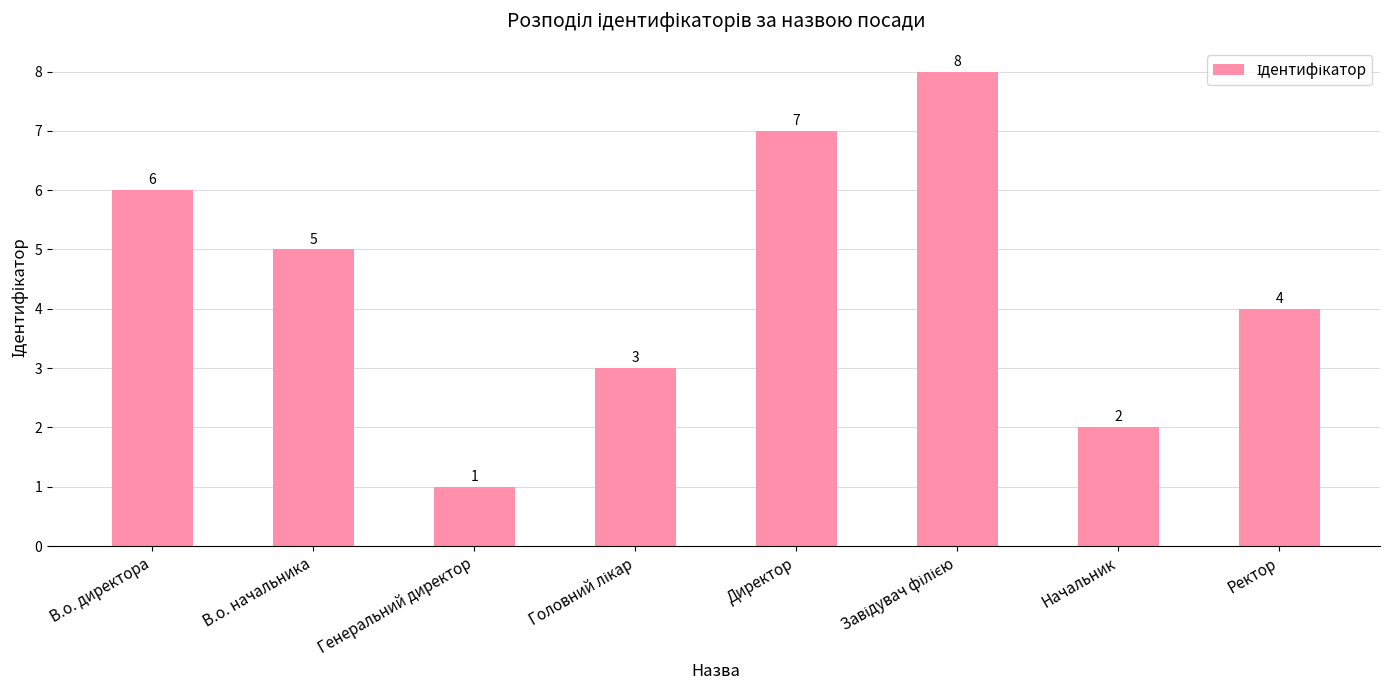

Reading left to right, extract all data points from this chart.

6	5	1	3	7	8	2	4